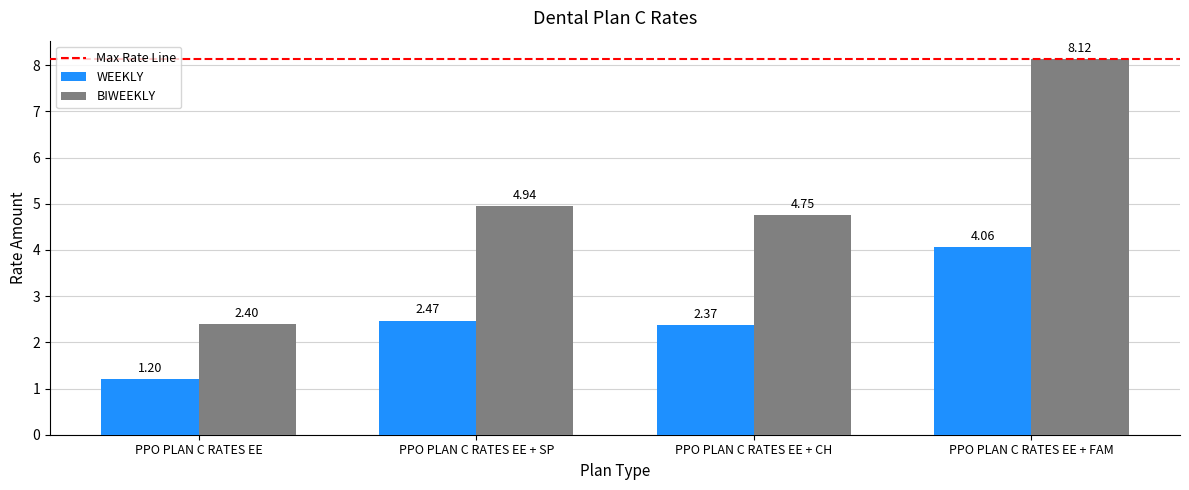

Rank the categories by BIWEEKLY value from highest to lowest.

PPO PLAN C RATES EE + FAM, PPO PLAN C RATES EE + SP, PPO PLAN C RATES EE + CH, PPO PLAN C RATES EE